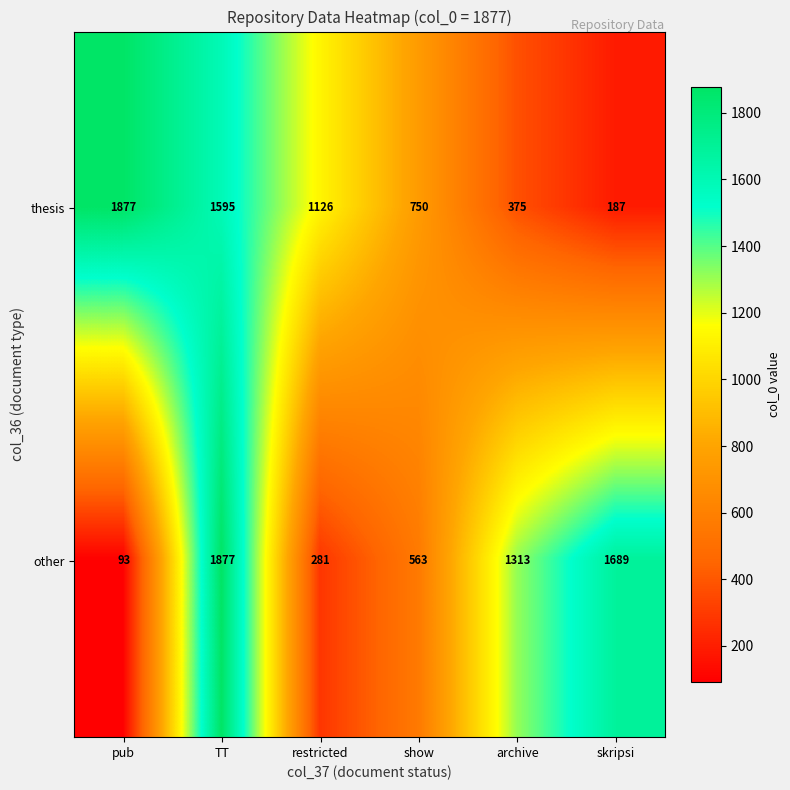

Which series changed the most between pub and TT?

other